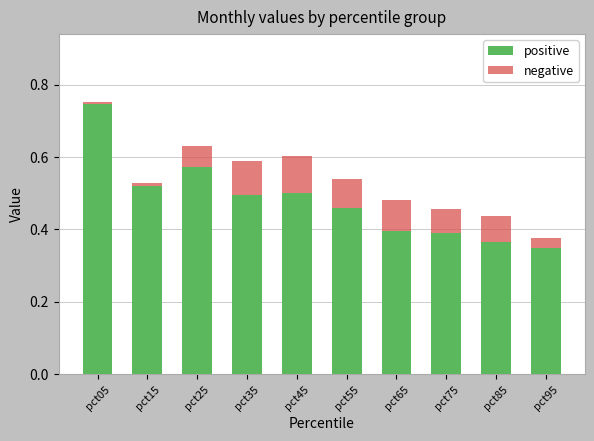

At which category is the sum across all series the highest?

pct05